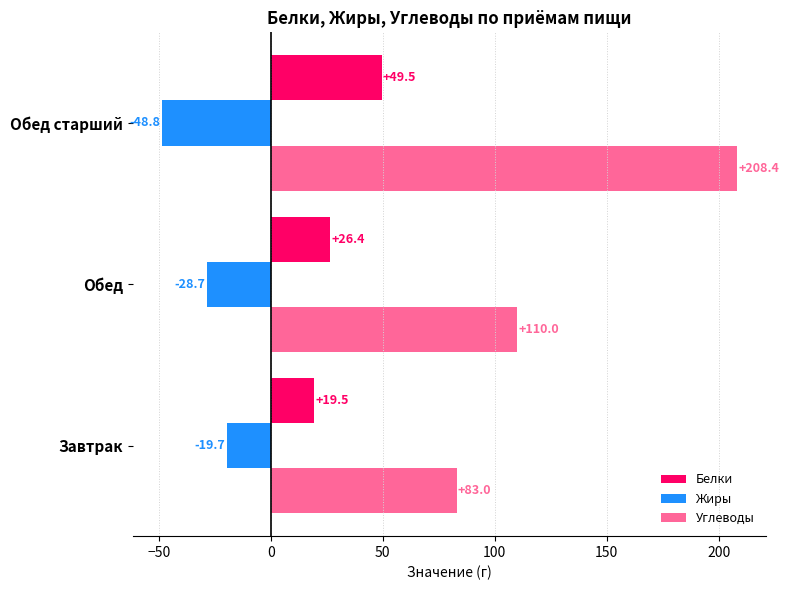

List the series in order of their overall mean, lowest first.

Жиры, Белки, Углеводы